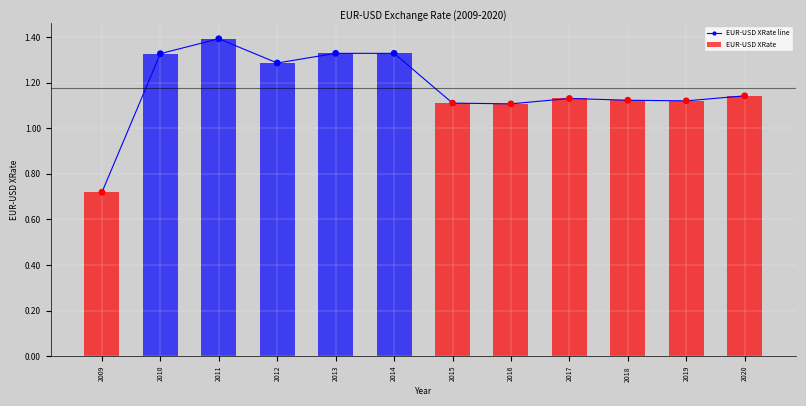

What is the change in value from 2012 to 2015?

-0.2